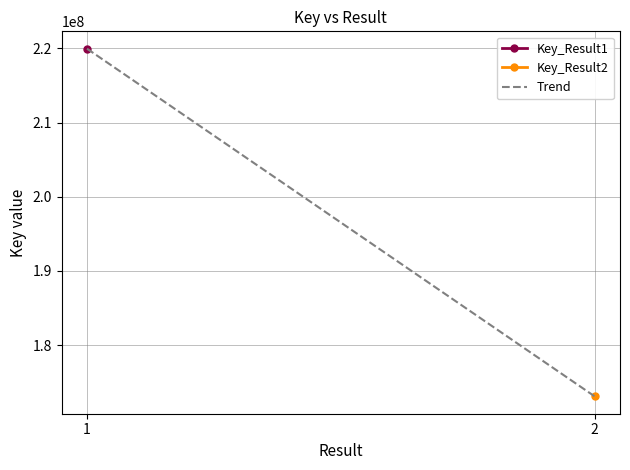

True or false: the data shows 219956245 at 1.

True